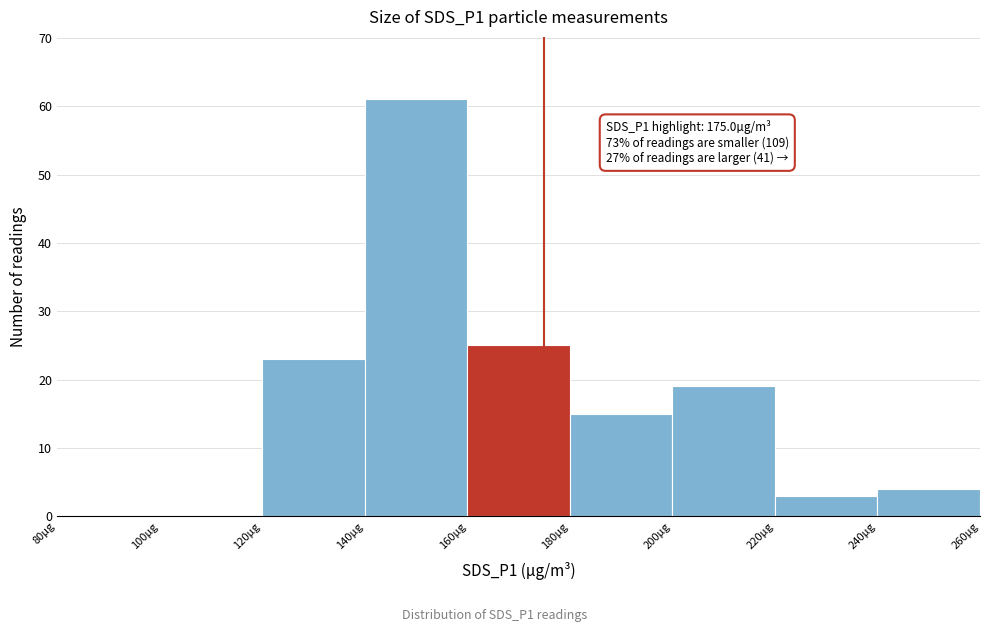

Over which range of the x-axis is the bar tallest?

140 to 160